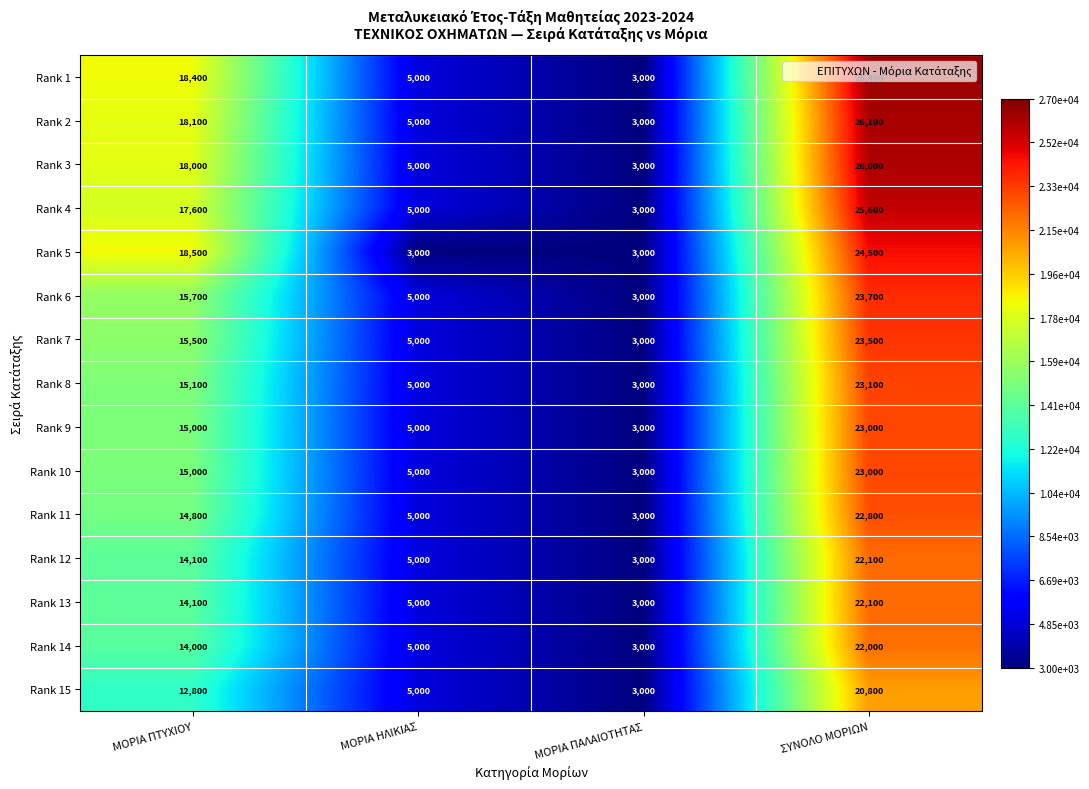

The value of Rank 8 at ΜΟΡΙΑ ΗΛΙΚΙΑΣ is 5000. True or false?

True